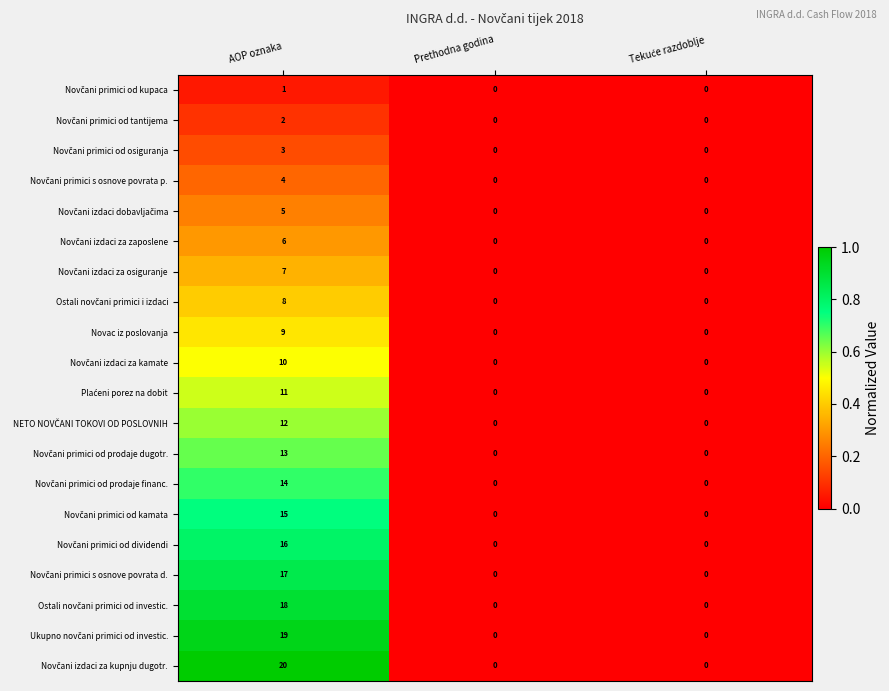

What is the spread (max minus min) of values at AOP oznaka?

19